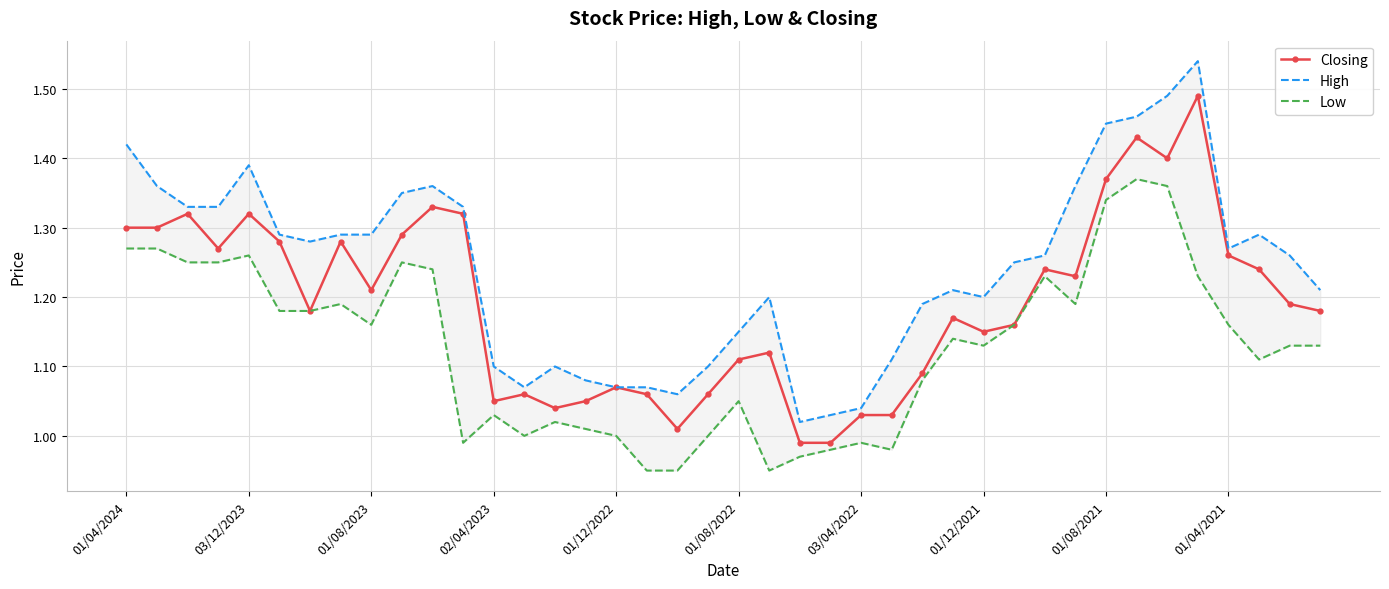

In High, how many points are lower than both neighbors (excluding endpoints)?

6